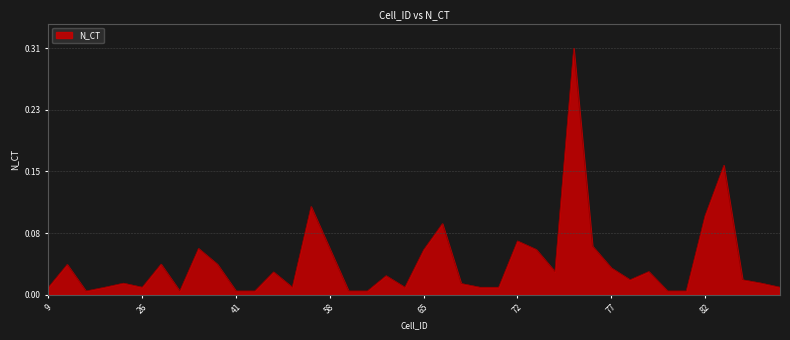

How many interior local peaks (higher than both neighbors) does the data have?

12